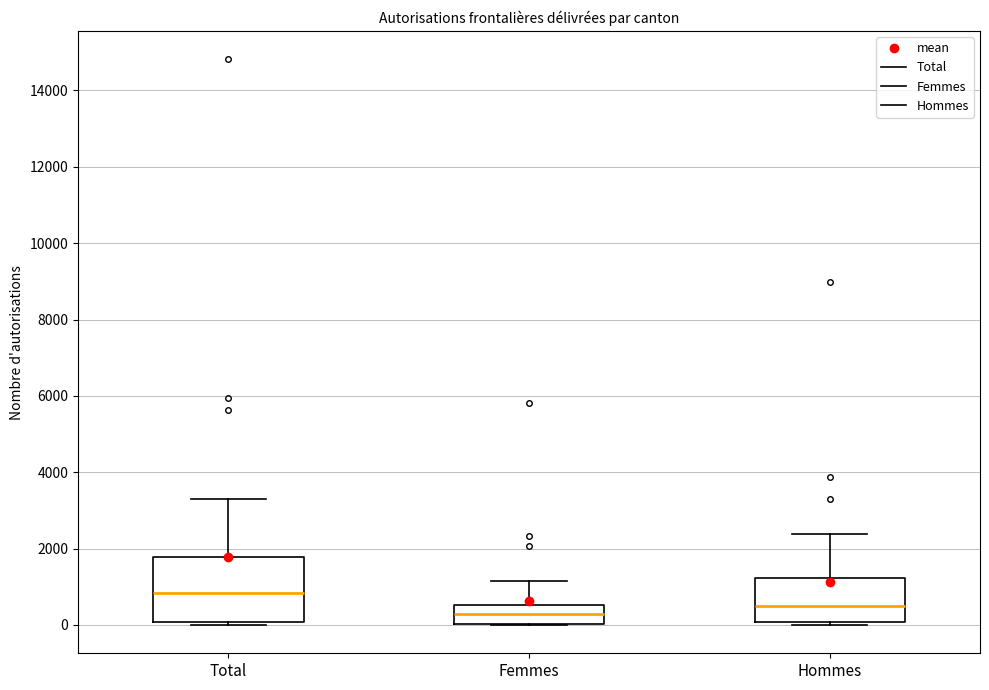

Reading left to right, read every box against the y-axis: the position of its median line, the range the box covers, and the ends of its whiskers. The values are not printed on the chart, so give them approximately, as read against the axis.

Total: median 800, box 0 to 1800, whiskers 0 (just below the box's lower edge) to 3200
Femmes: median 200, box 0 to 600, whiskers 0 to 1200
Hommes: median 600, box 0 to 1200, whiskers 0 (just below the box's lower edge) to 2400